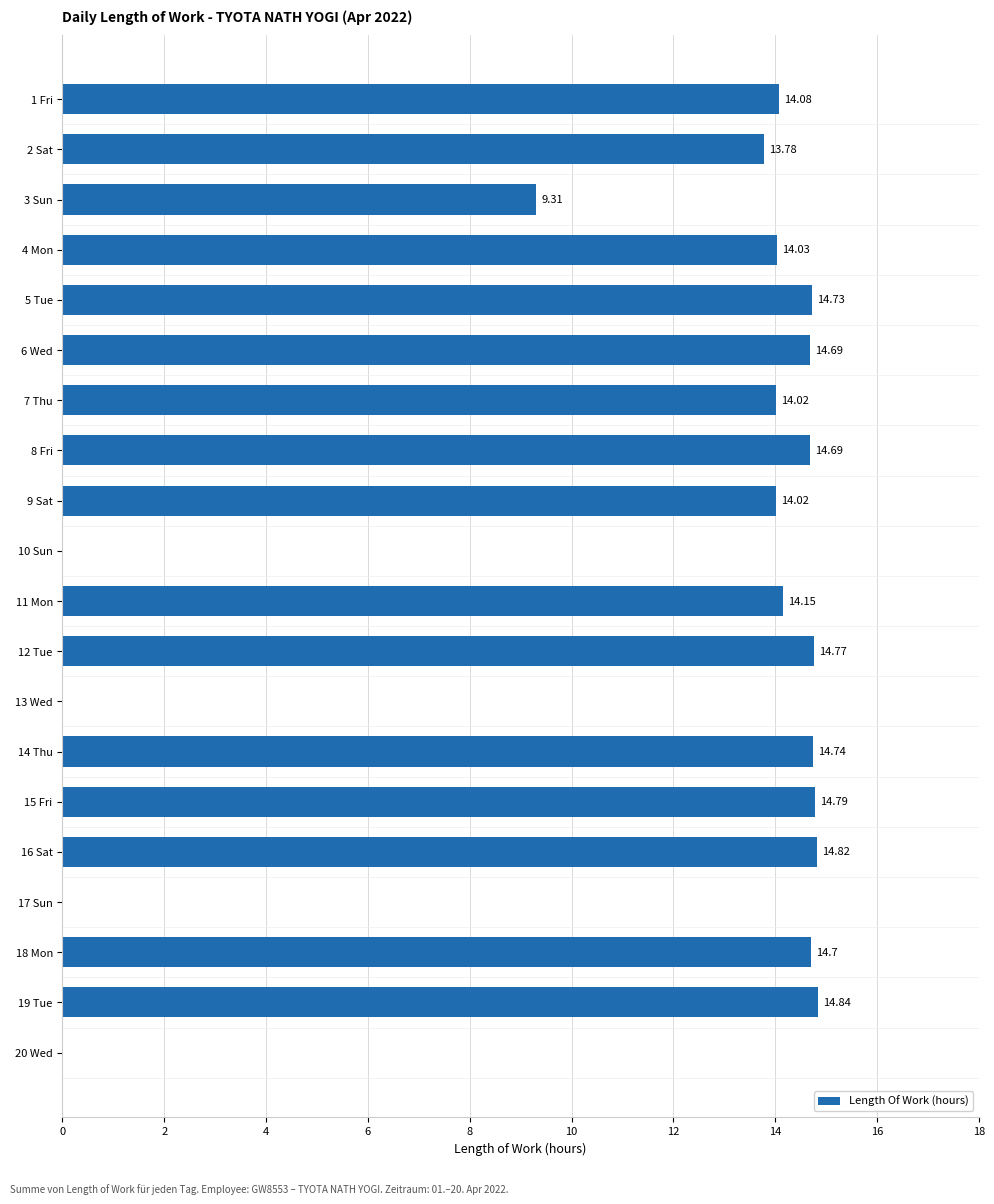

What is the average value?

11.3